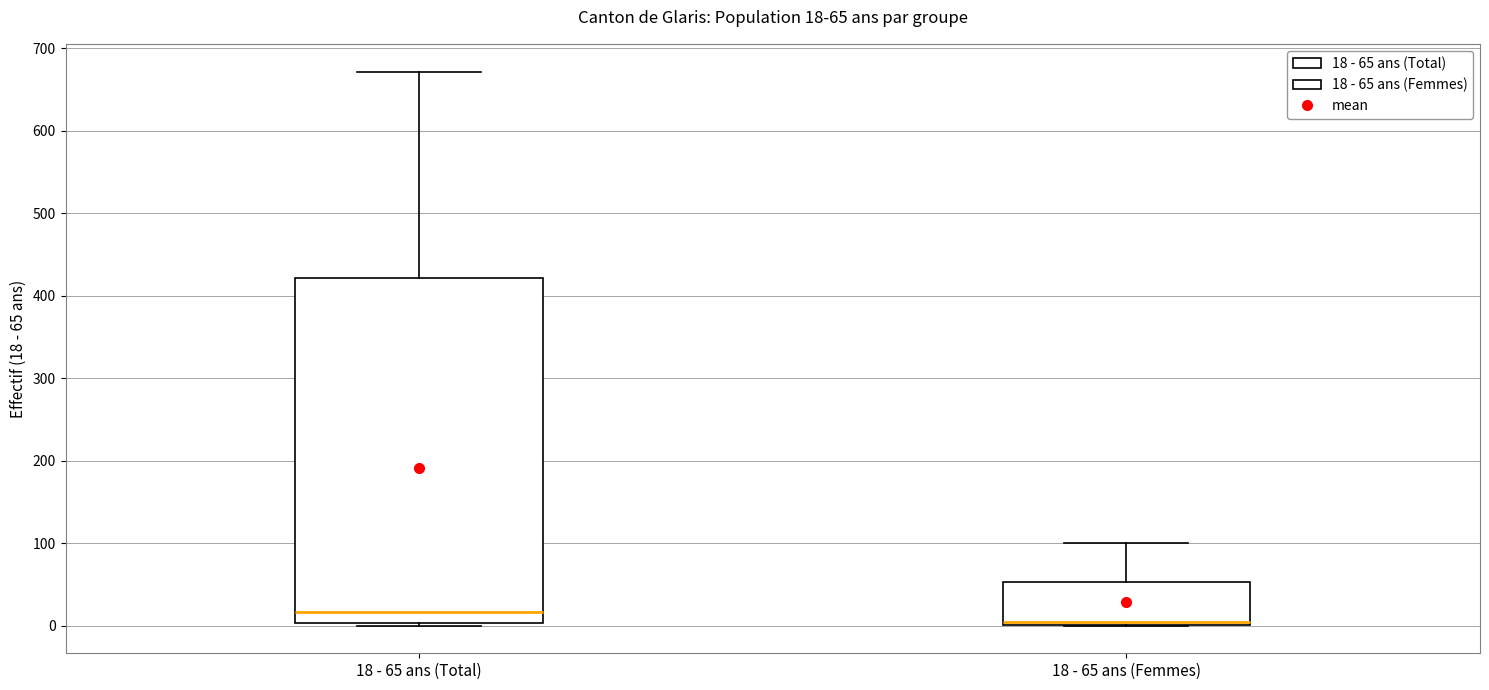

Comparing the boxes themselves (not the whiskers), which one is the tallest?

18 - 65 ans (Total)